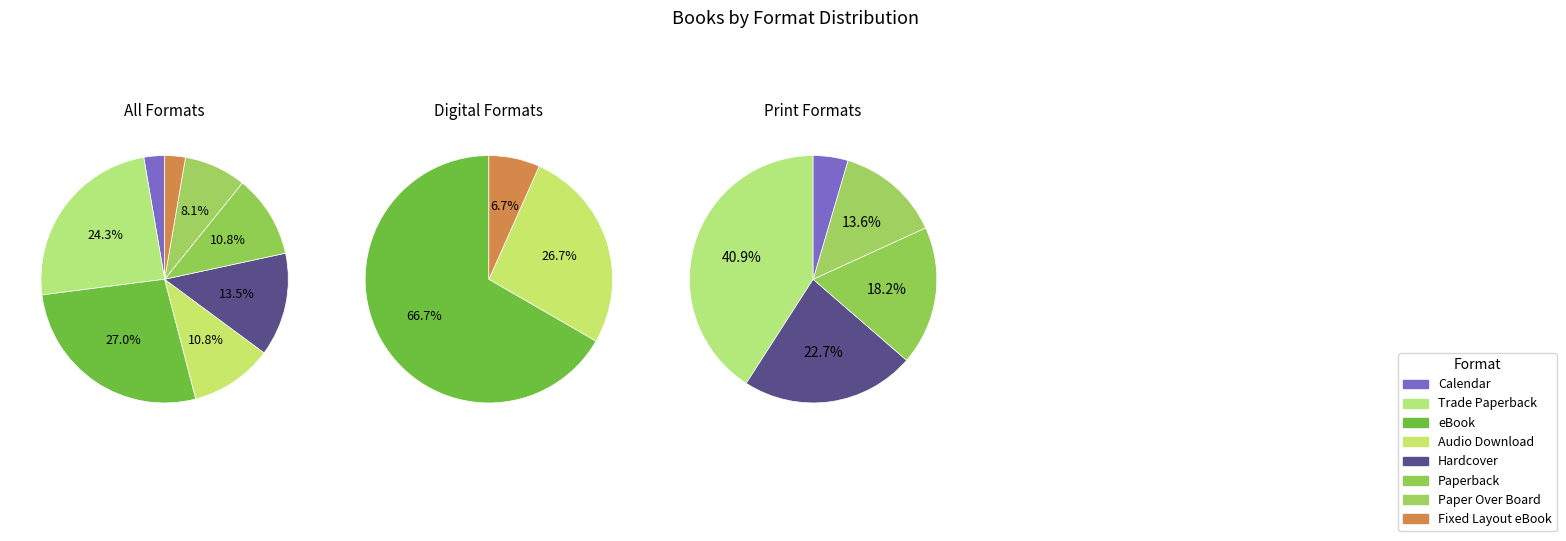

What is the largest slice in the pie chart?

eBook